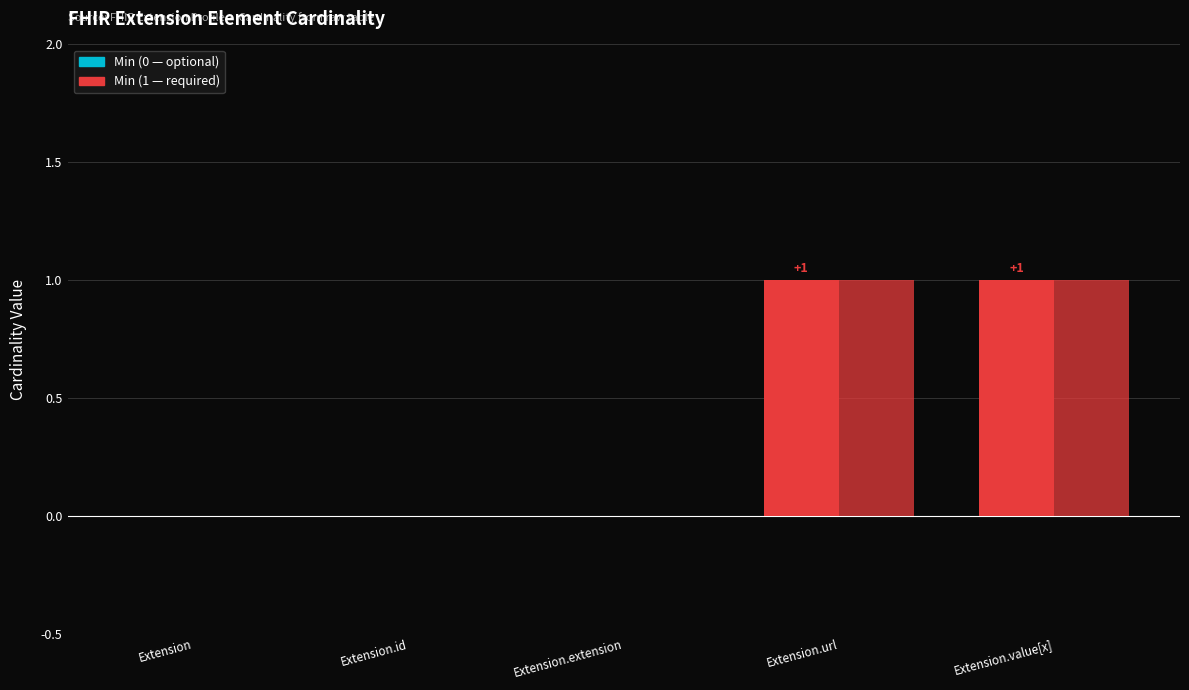

Reading left to right, list all the values displayed in this chart.

Min: 0	0	0	1	1
Base Min: 0	0	0	1	1